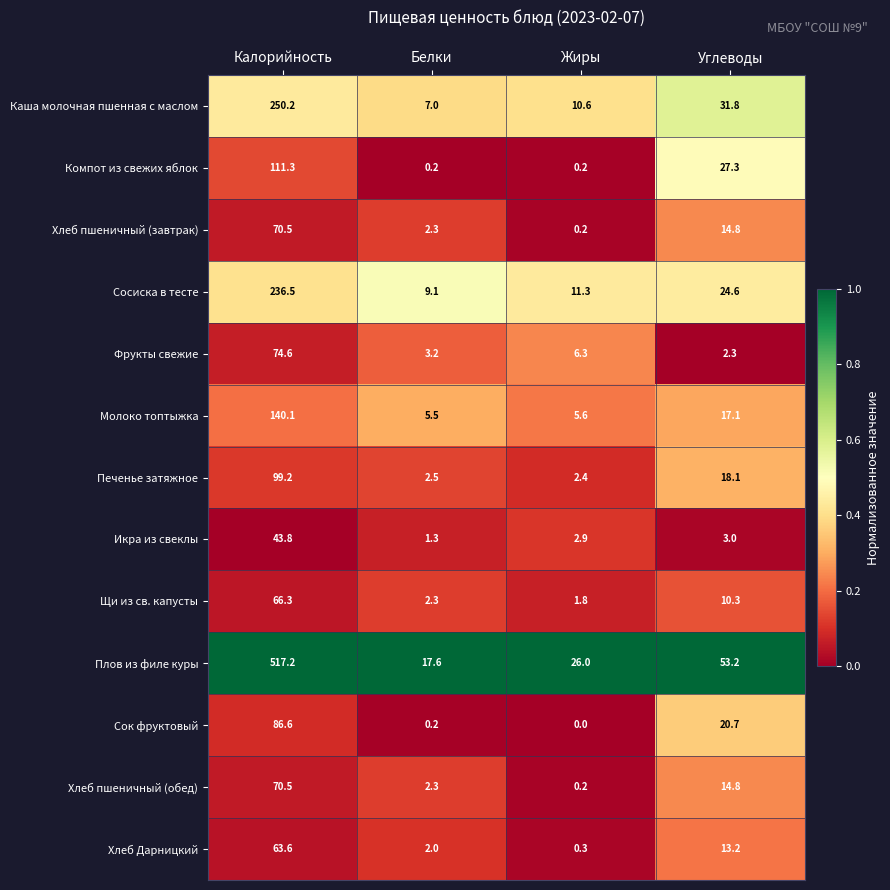

What is the minimum value for Молоко топтыжка?

5.5